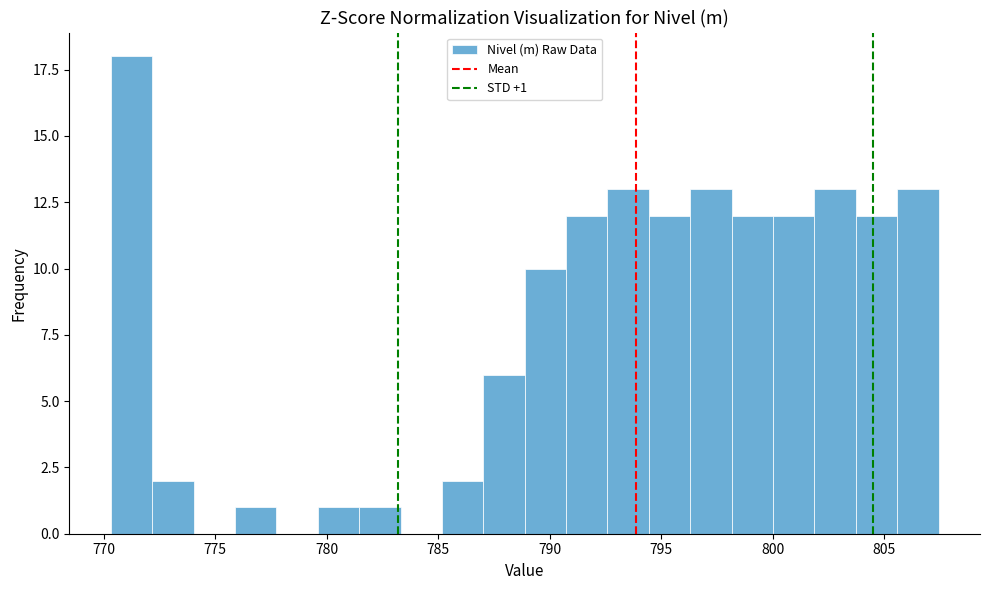

Read against the x-axis, roughly where is the centre of the tallest bar?

771.0